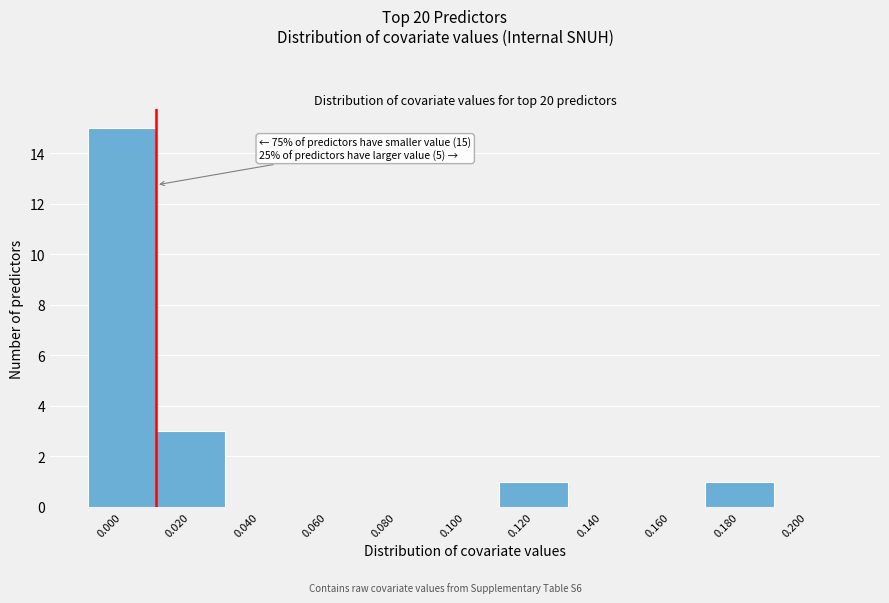

Reading left to right, extract all data points from this chart.

0.000=15	0.020=3	0.040=0	0.060=0	0.080=0	0.100=0	0.120=1	0.140=0	0.160=0	0.180=1	0.200=0